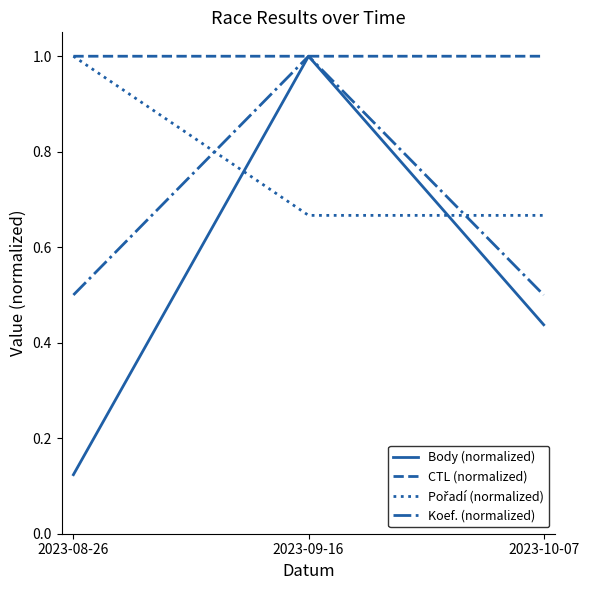

What position from the right is 2023-10-07?

1